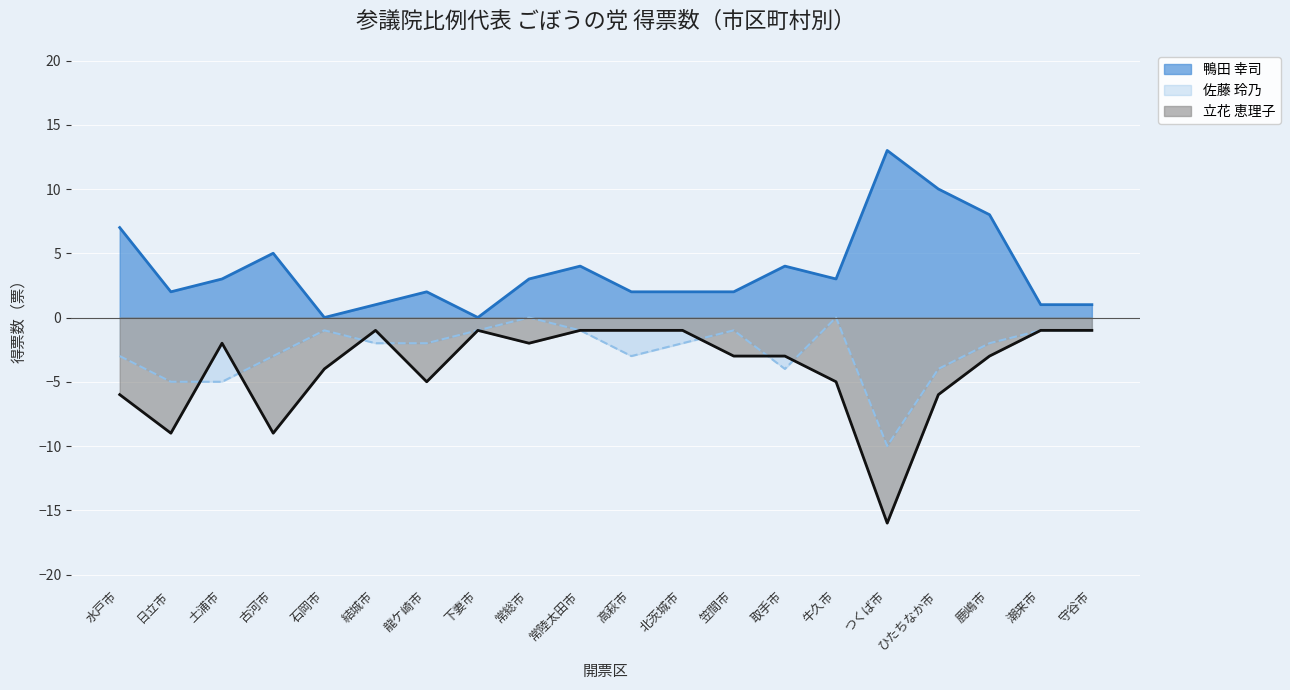

Rank the series at 笠間市 from lowest to highest value.

立花 恵理子, 佐藤 玲乃, 鴨田 幸司